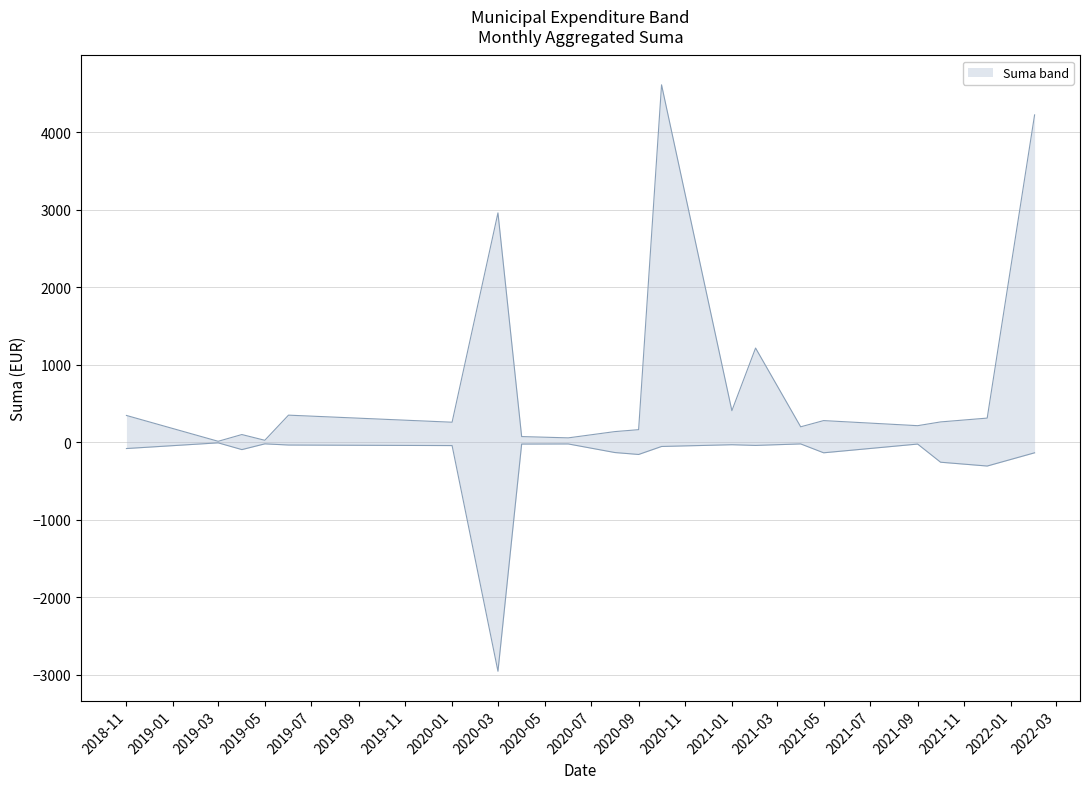

Where is the first local minimum for upper?

2